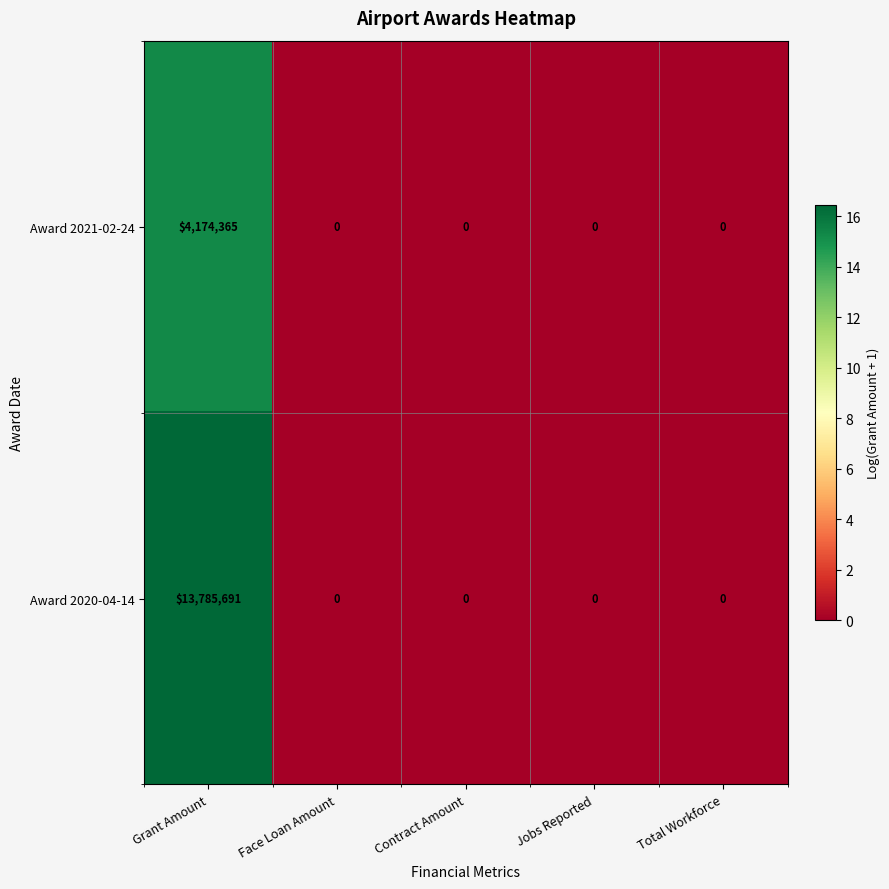

Reading right to left, transcribe all the data shown in this chart.

Award 2021-02-24: 0	0	0	0	4174365
Award 2020-04-14: 0	0	0	0	13785691